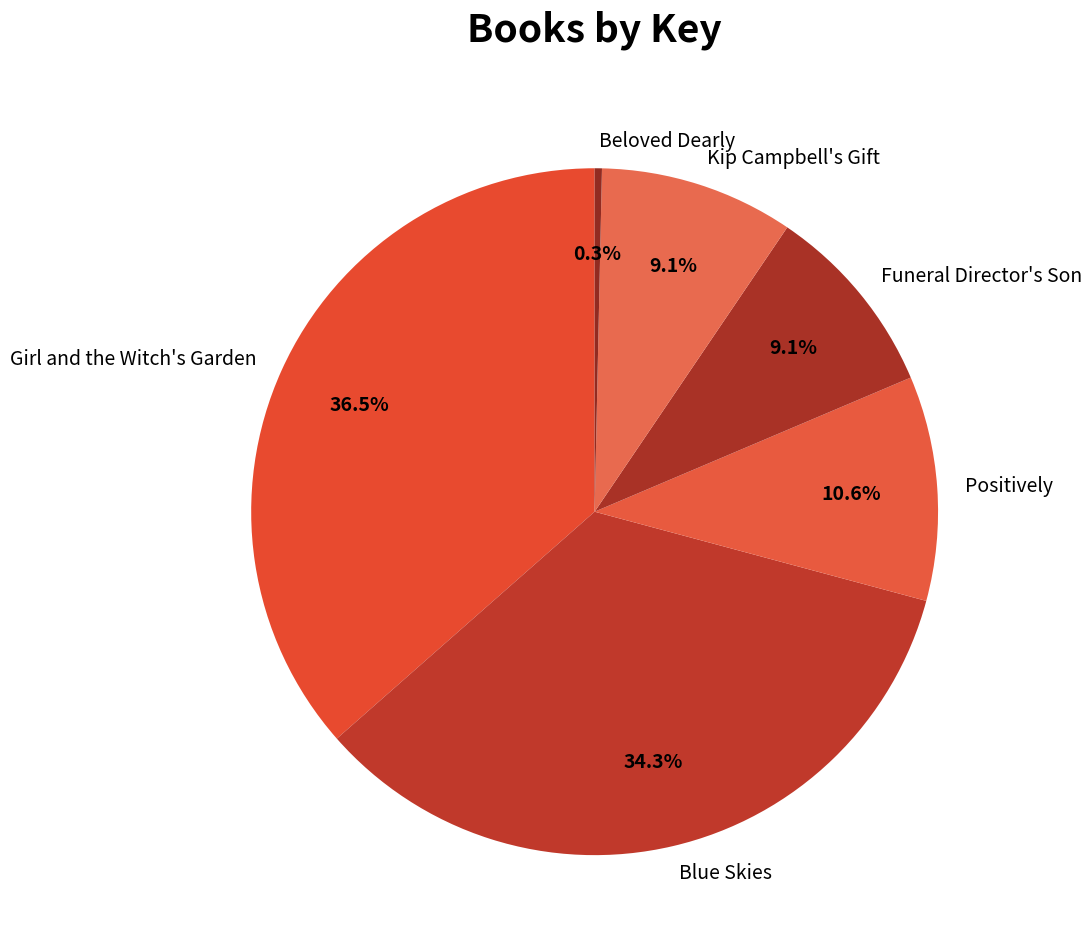

Which category has the smallest portion of the pie?

Beloved Dearly